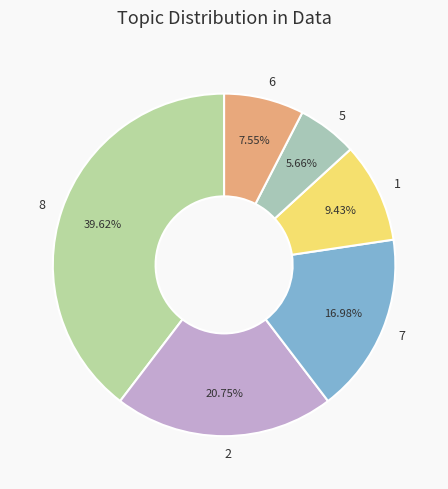

What is the smallest slice in the pie chart?

5